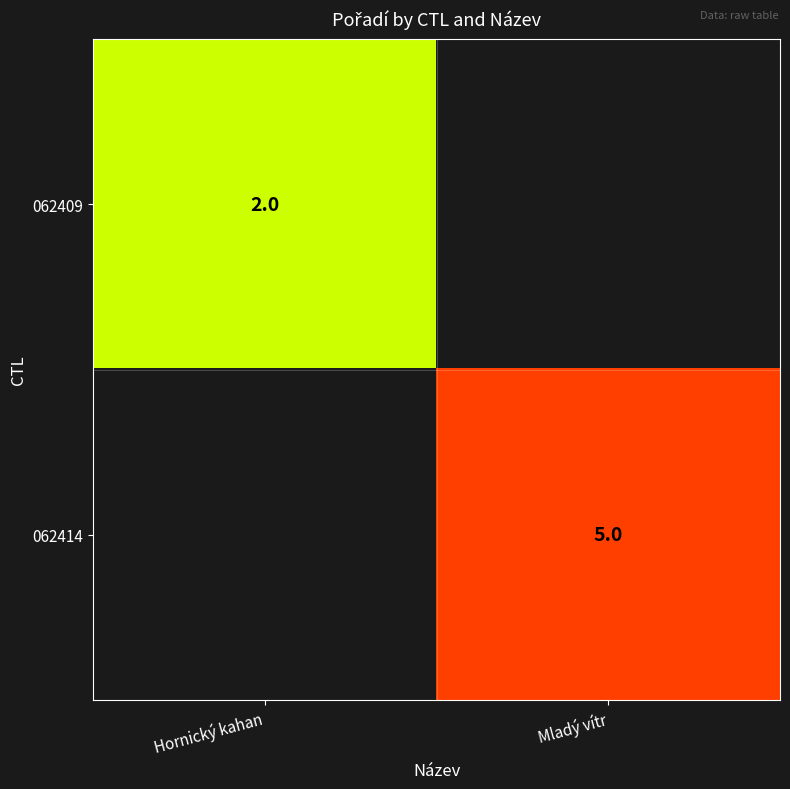

True or false: 062409 has a value of 2 at Hornický kahan.

True